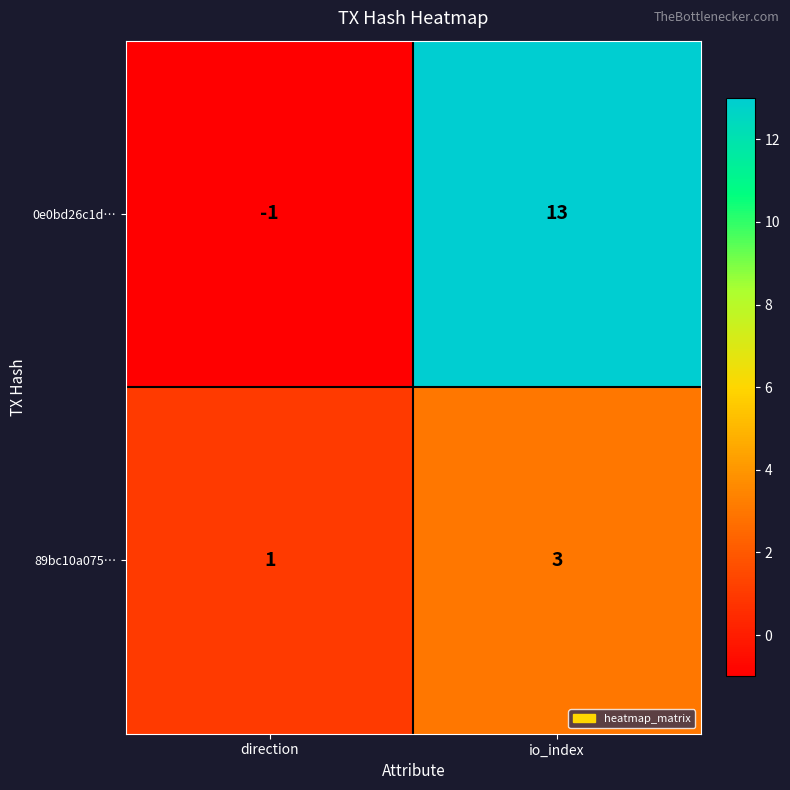

List the labels in order of 89bc10a075… value, smallest first.

direction, io_index